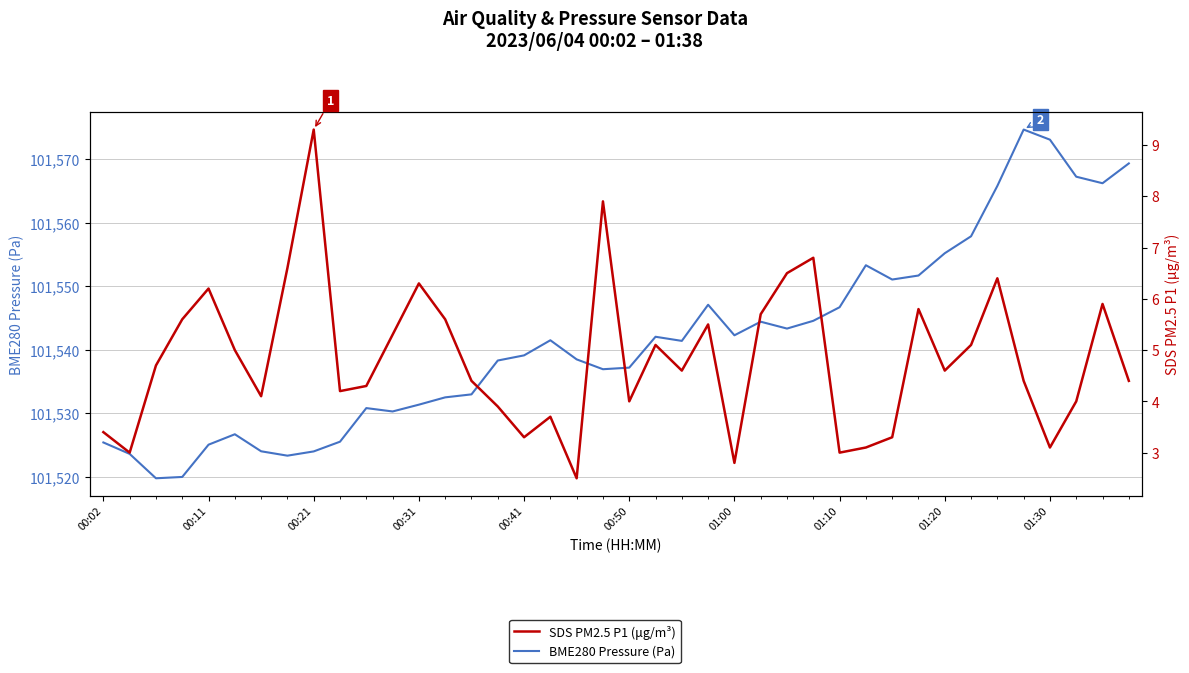

How many distinct data groups are displayed?

2